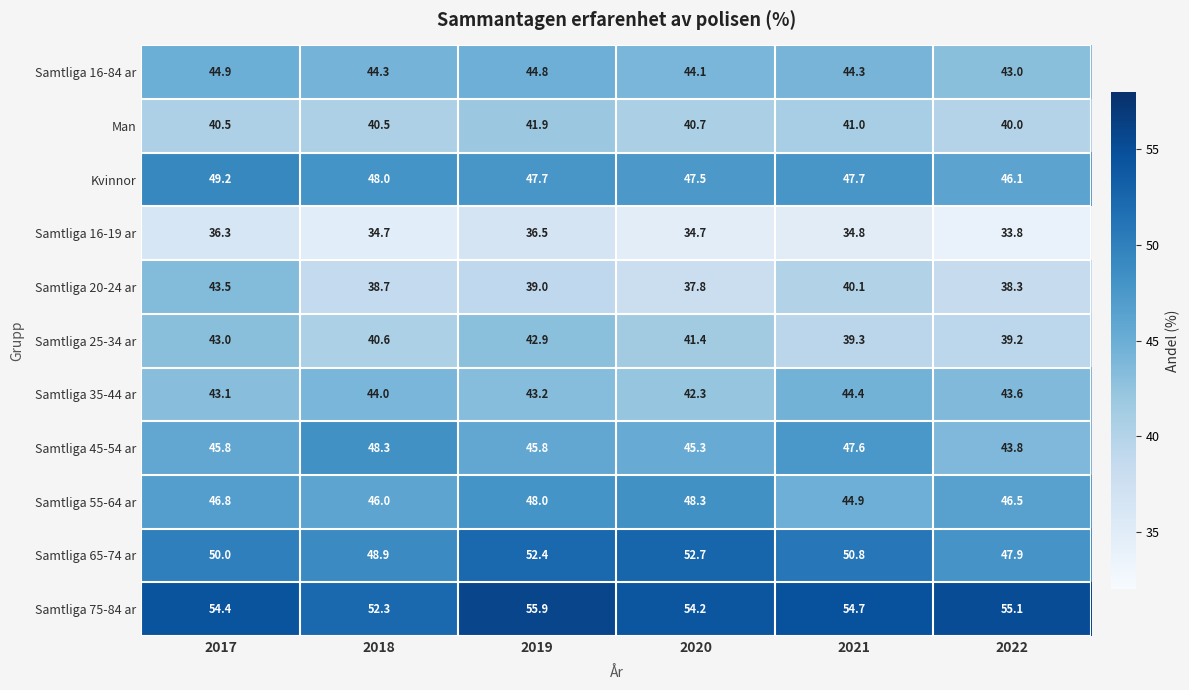

Which series has the widest spread of values?

Samtliga 20-24 ar